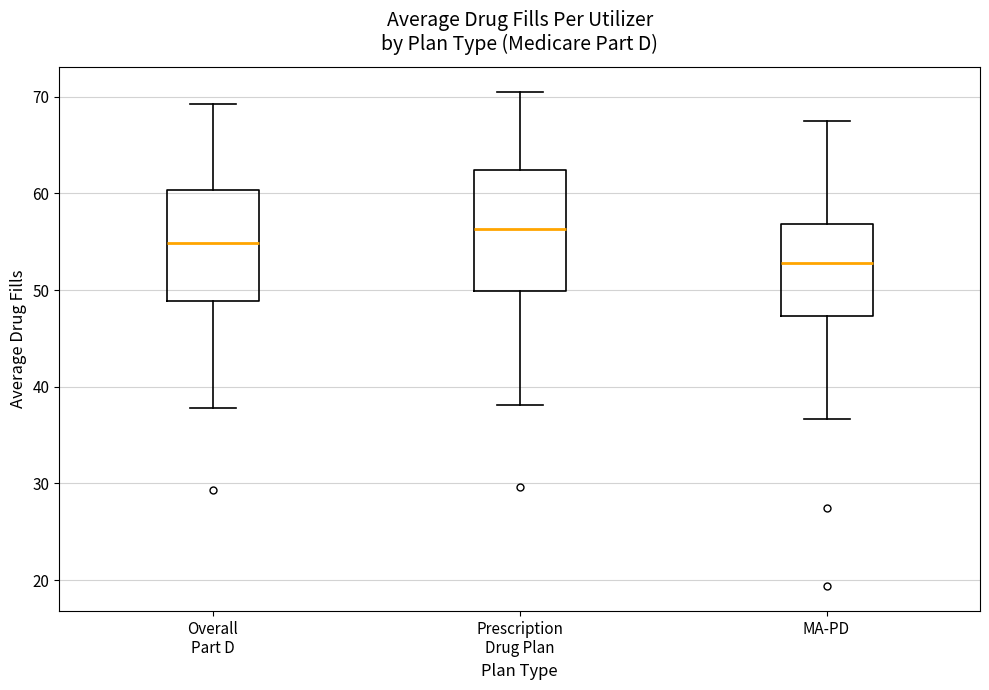

Which box has the highest median line?

Prescription Drug Plan